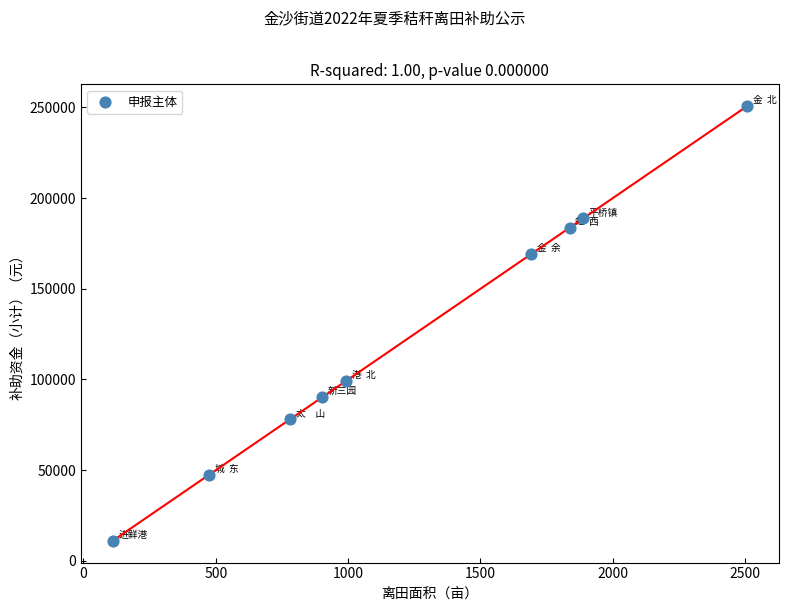

What Y value in the scatter plot is closest to 130889?

99257